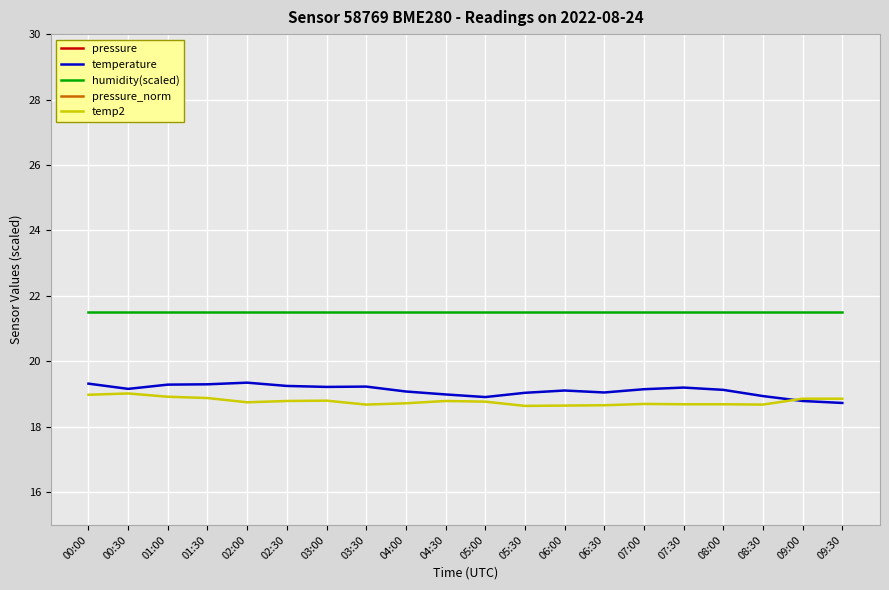

True or false: temp2 and pressure intersect in this chart.

False